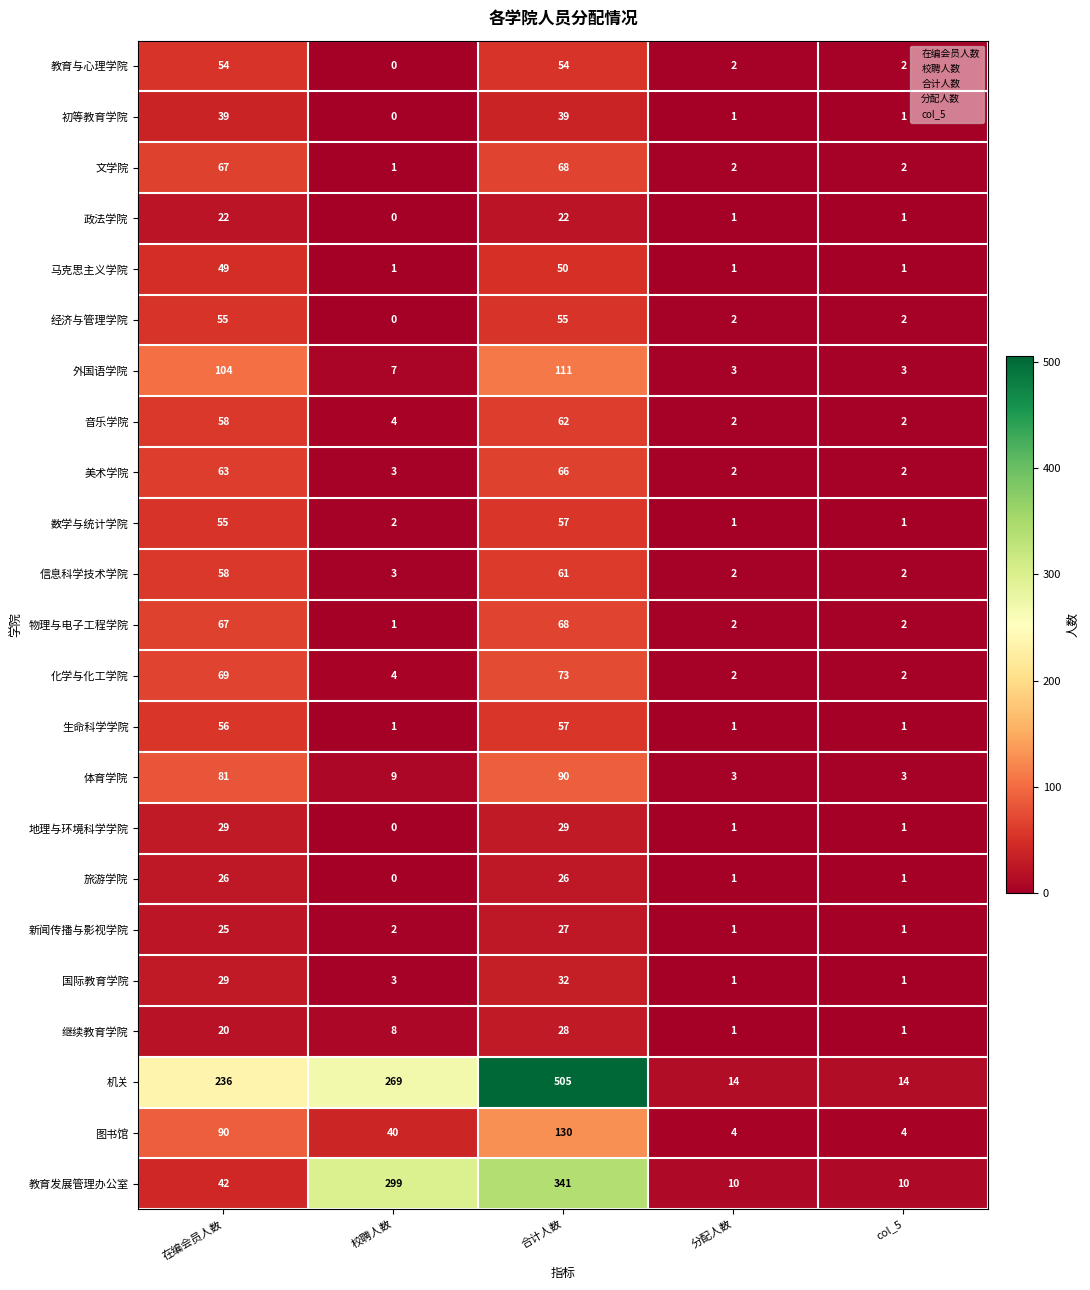

What is the sum of the 文学院 values at 在编会员人数 and 分配人数?

69